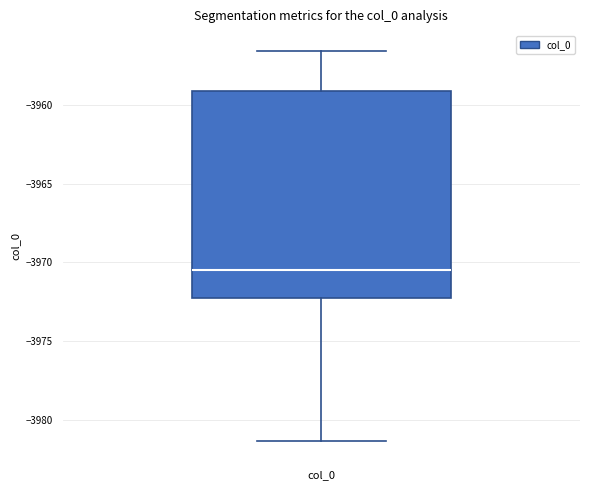

Where does the lower whisker of the box for col_0 end on the y-axis? The values are not printed on the chart, so give them approximately, as read against the axis.

-3981.5